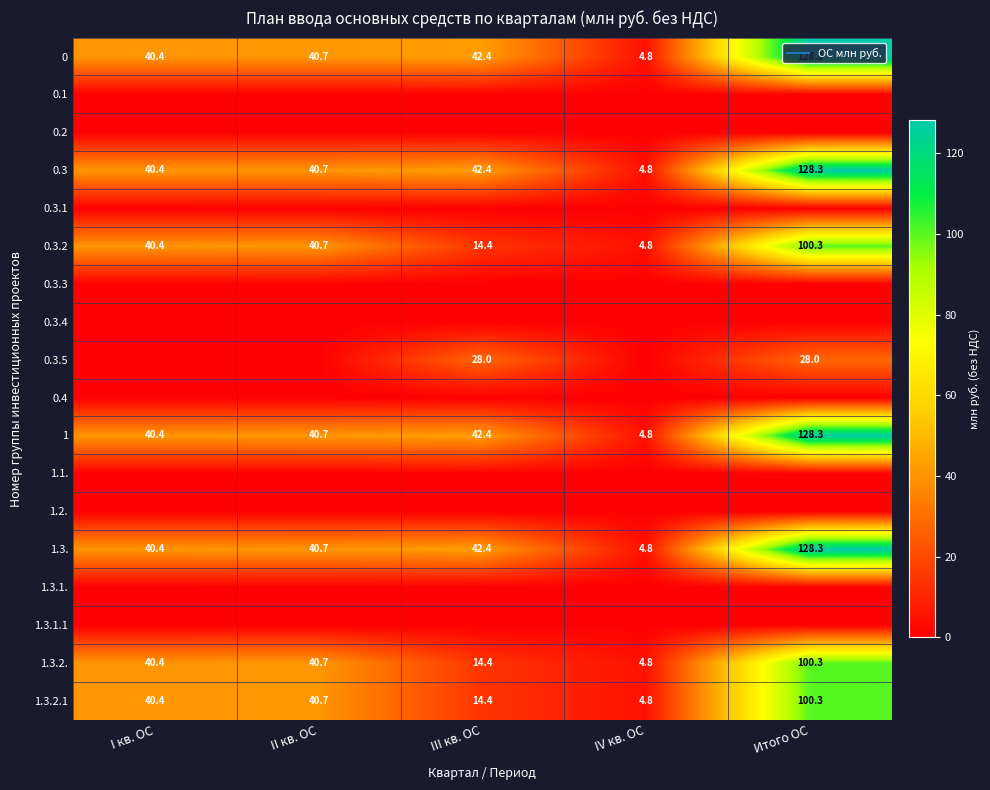

The value of 1 at I кв. ОС is 72.1. True or false?

False